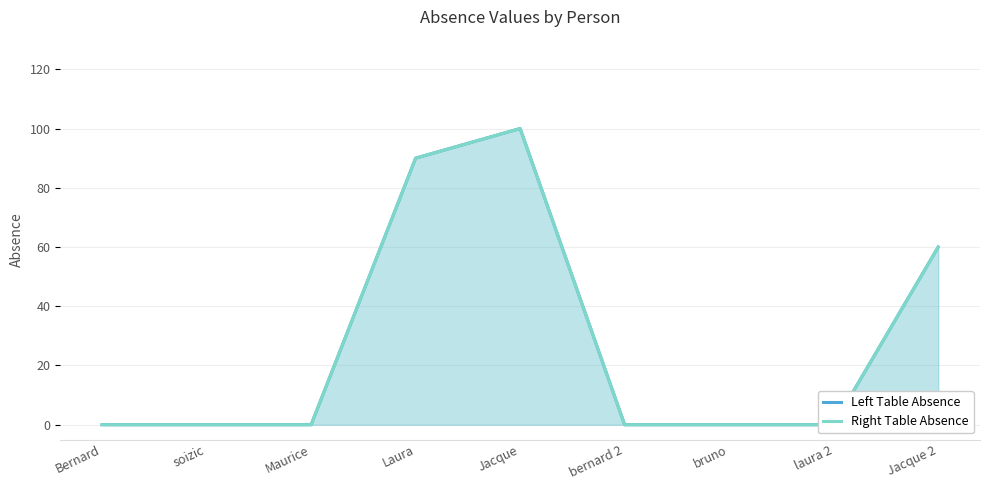

How many data points does each series have?

9